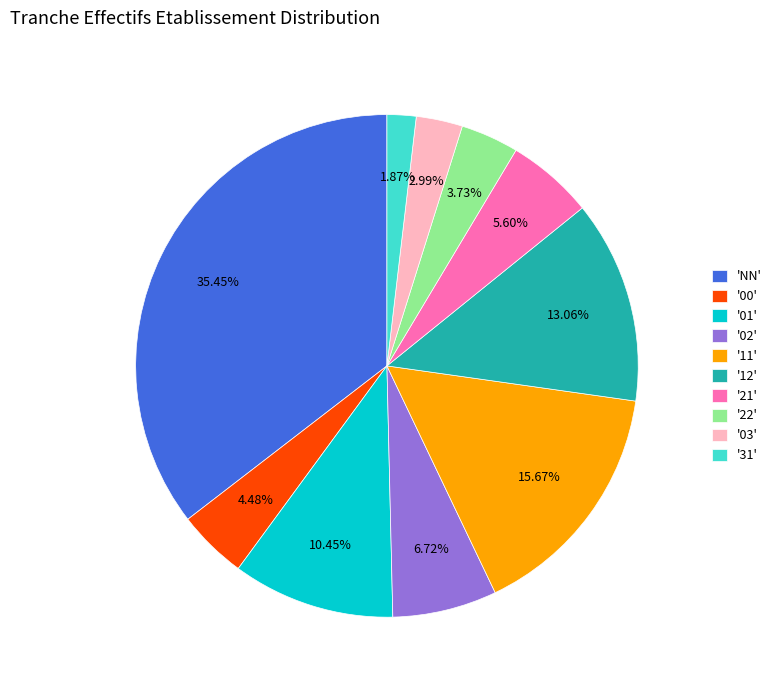

Do '00' and '22' together represent more than half of the pie?

No